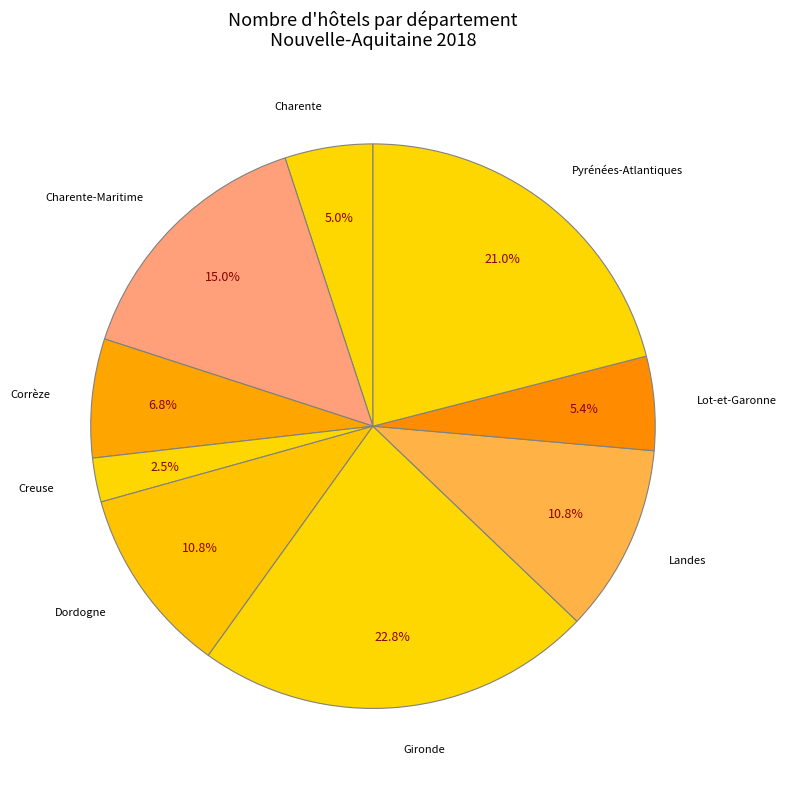

True or false: Corrèze accounts for 7% of the total.

True